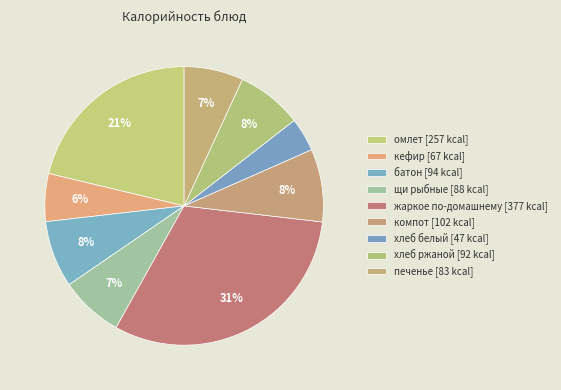

What is the ratio of the value at хлеб белый to the value at щи рыбные?

0.5